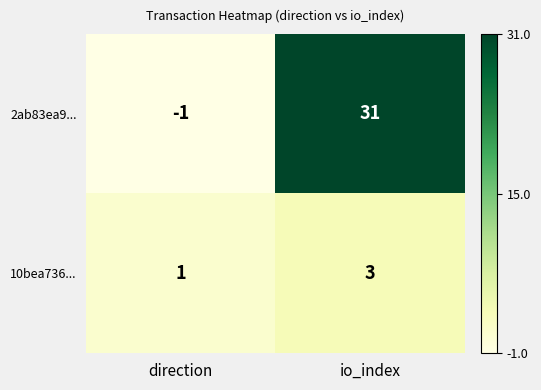

Which series has the largest total across all categories?

2ab83ea9...